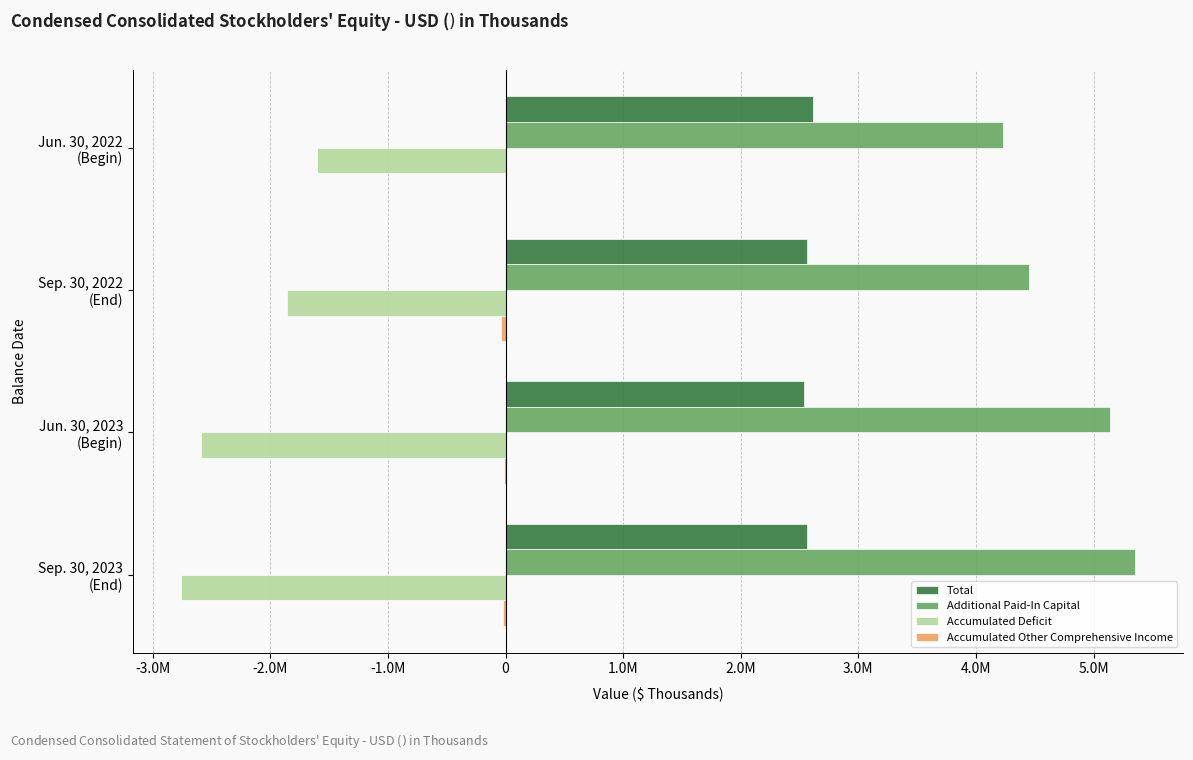

At which label is Additional Paid-In Capital closest to 4793167?

Sep. 30, 2022
(End)